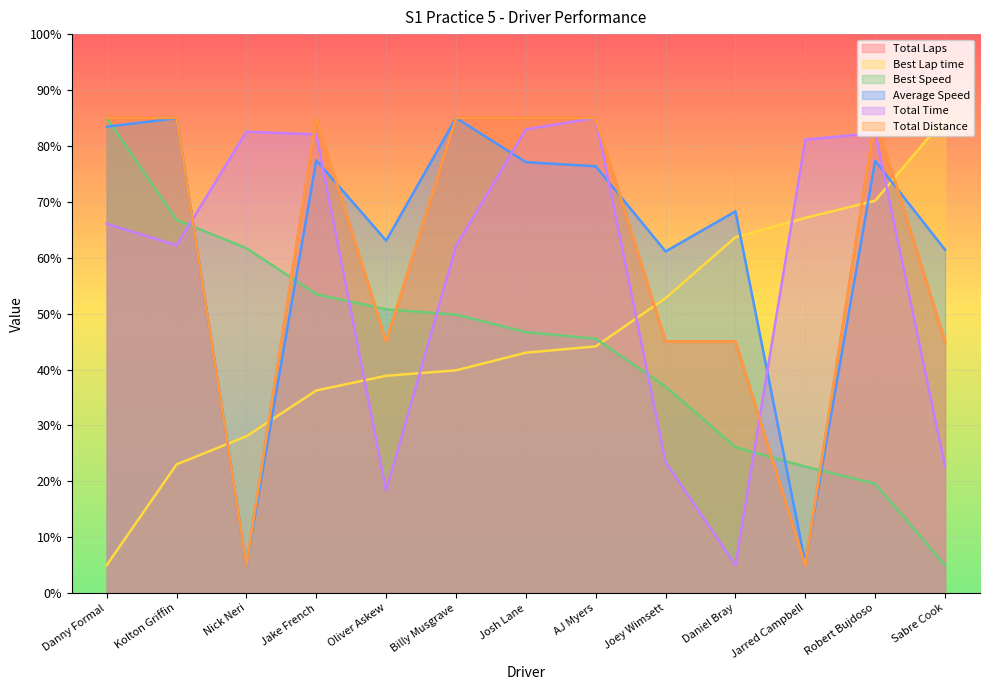

Reading left to right, transcribe all the data shown in this chart.

Total Laps: Danny Formal=85.0	Kolton Griffin=85.0	Nick Neri=5.0	Jake French=85.0	Oliver Askew=45.0	Billy Musgrave=85.0	Josh Lane=85.0	AJ Myers=85.0	Joey Wimsett=45.0	Daniel Bray=45.0	Jarred Campbell=5.0	Robert Bujdoso=85.0	Sabre Cook=45.0
Best Lap time: Danny Formal=5.0	Kolton Griffin=23.0	Nick Neri=28.1	Jake French=36.2	Oliver Askew=38.9	Billy Musgrave=39.9	Josh Lane=43.0	AJ Myers=44.1	Joey Wimsett=52.8	Daniel Bray=63.7	Jarred Campbell=67.1	Robert Bujdoso=70.2	Sabre Cook=85.0
Best Speed: Danny Formal=85.0	Kolton Griffin=66.8	Nick Neri=61.7	Jake French=53.5	Oliver Askew=50.8	Billy Musgrave=49.8	Josh Lane=46.7	AJ Myers=45.5	Joey Wimsett=36.9	Daniel Bray=26.1	Jarred Campbell=22.6	Robert Bujdoso=19.6	Sabre Cook=5.0
Average Speed: Danny Formal=83.4	Kolton Griffin=84.9	Nick Neri=5.0	Jake French=77.4	Oliver Askew=63.1	Billy Musgrave=85.0	Josh Lane=77.1	AJ Myers=76.4	Joey Wimsett=61.1	Daniel Bray=68.3	Jarred Campbell=5.3	Robert Bujdoso=77.3	Sabre Cook=61.4
Total Time: Danny Formal=66.1	Kolton Griffin=62.2	Nick Neri=82.5	Jake French=82.1	Oliver Askew=18.3	Billy Musgrave=62.1	Josh Lane=83.0	AJ Myers=85.0	Joey Wimsett=23.4	Daniel Bray=5.0	Jarred Campbell=81.1	Robert Bujdoso=82.3	Sabre Cook=22.6
Total Distance: Danny Formal=85.0	Kolton Griffin=85.0	Nick Neri=5.0	Jake French=85.0	Oliver Askew=45.0	Billy Musgrave=85.0	Josh Lane=85.0	AJ Myers=85.0	Joey Wimsett=45.0	Daniel Bray=45.0	Jarred Campbell=5.0	Robert Bujdoso=85.0	Sabre Cook=45.0